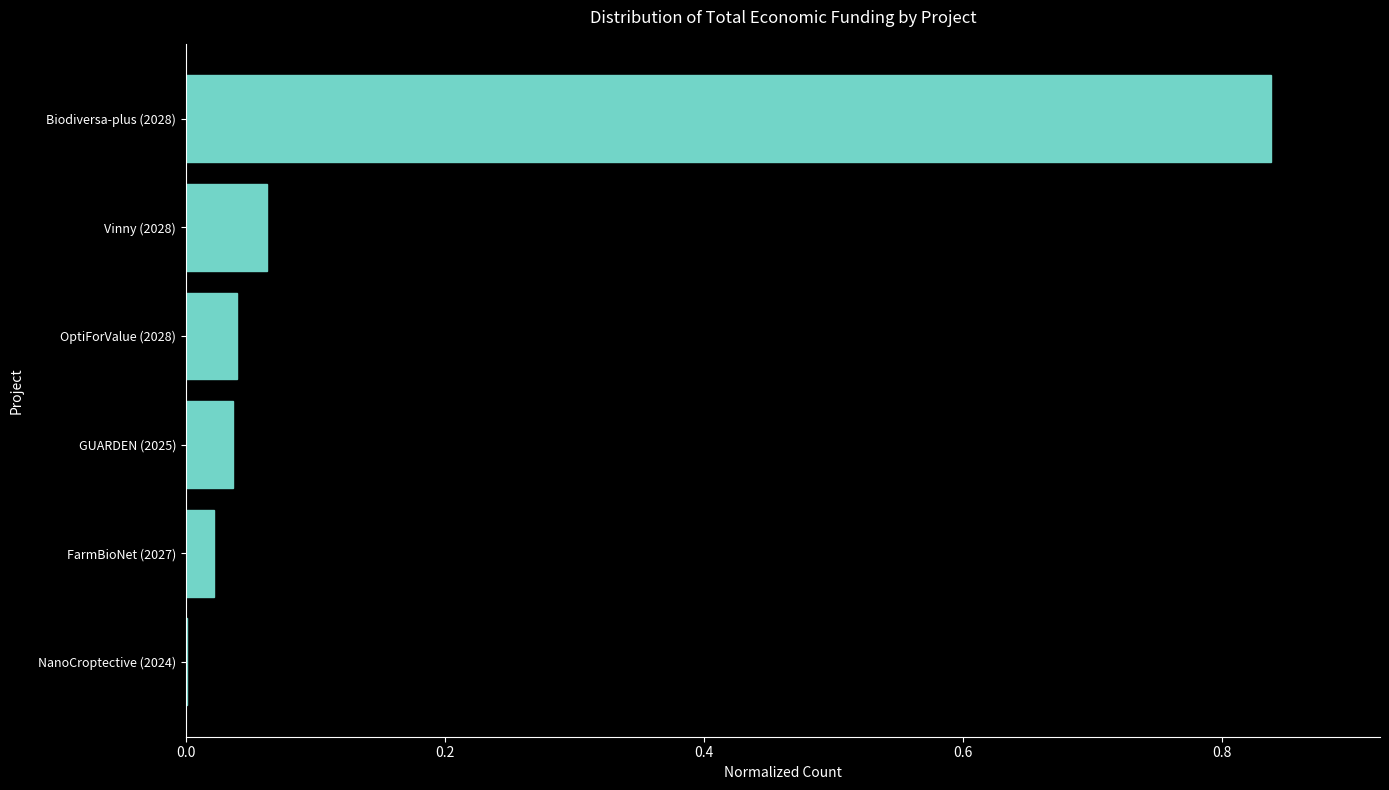

Between OptiForValue (2028) and Vinny (2028), which is larger?

Vinny (2028)